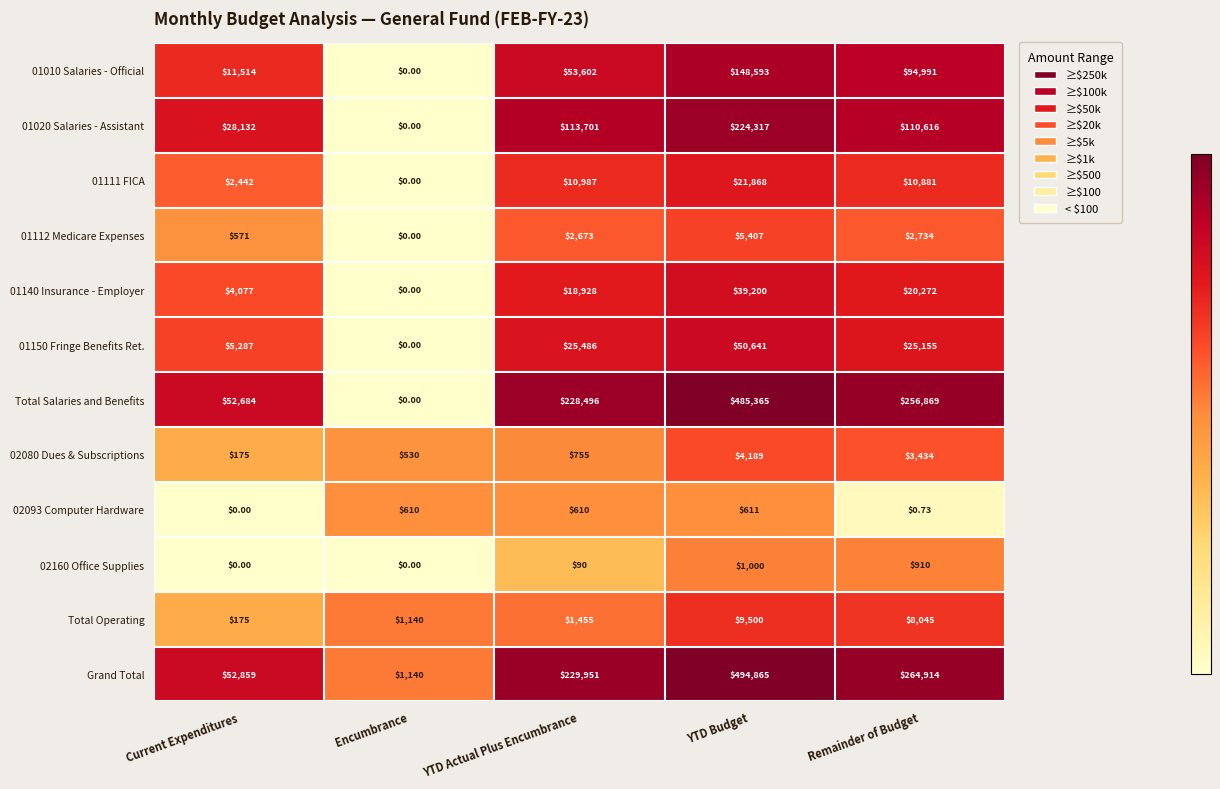

How many categories are shown in the chart?

5